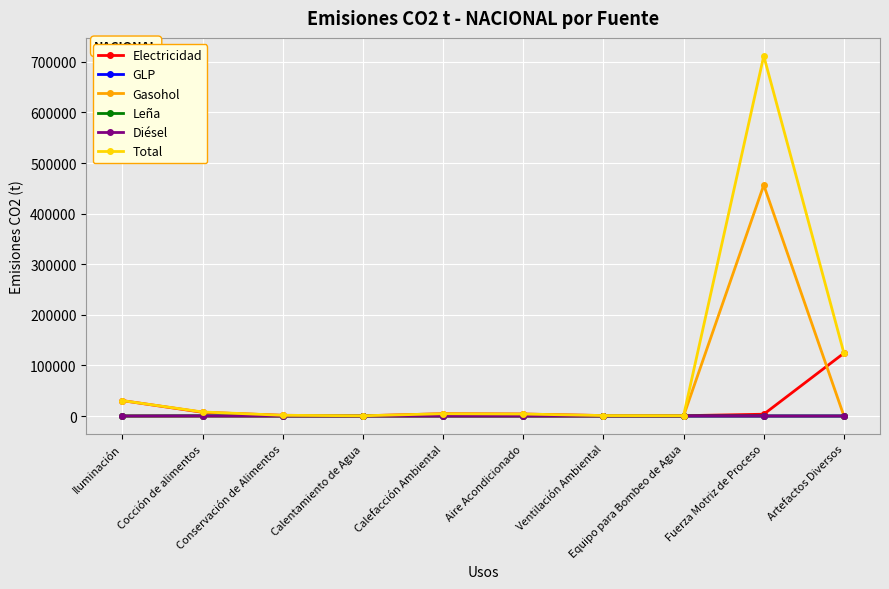

What is the maximum value shown in the chart?

711789.1